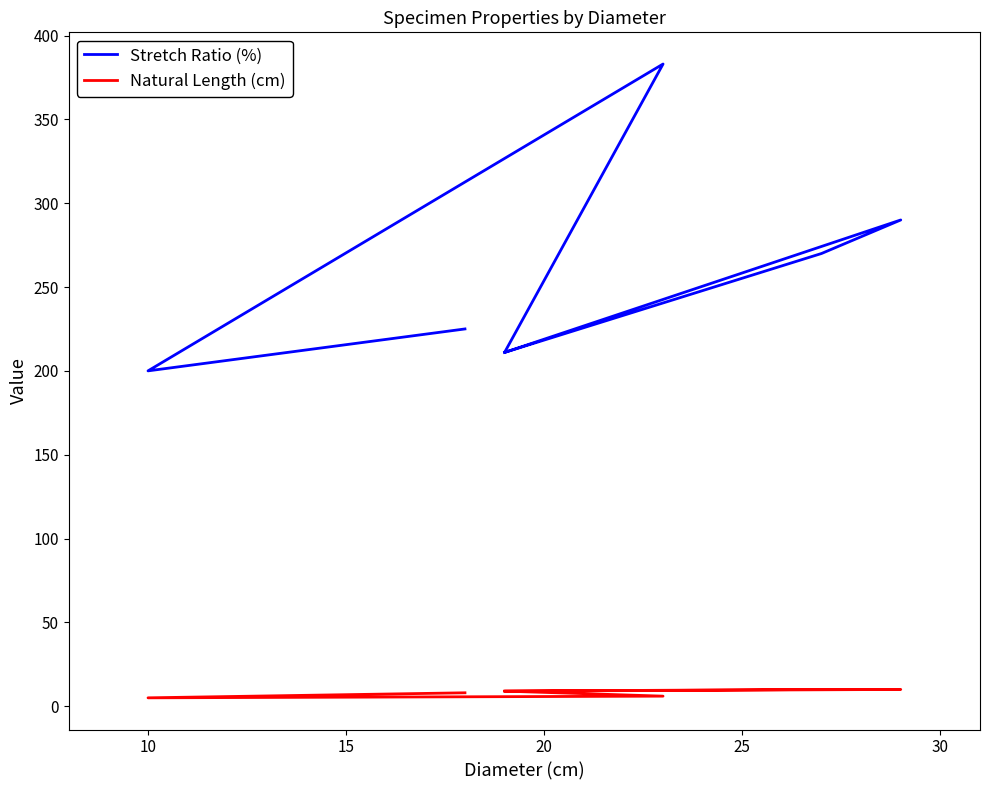

What is the difference between the maximum and second lowest values in the Natural Length (cm) series?

4